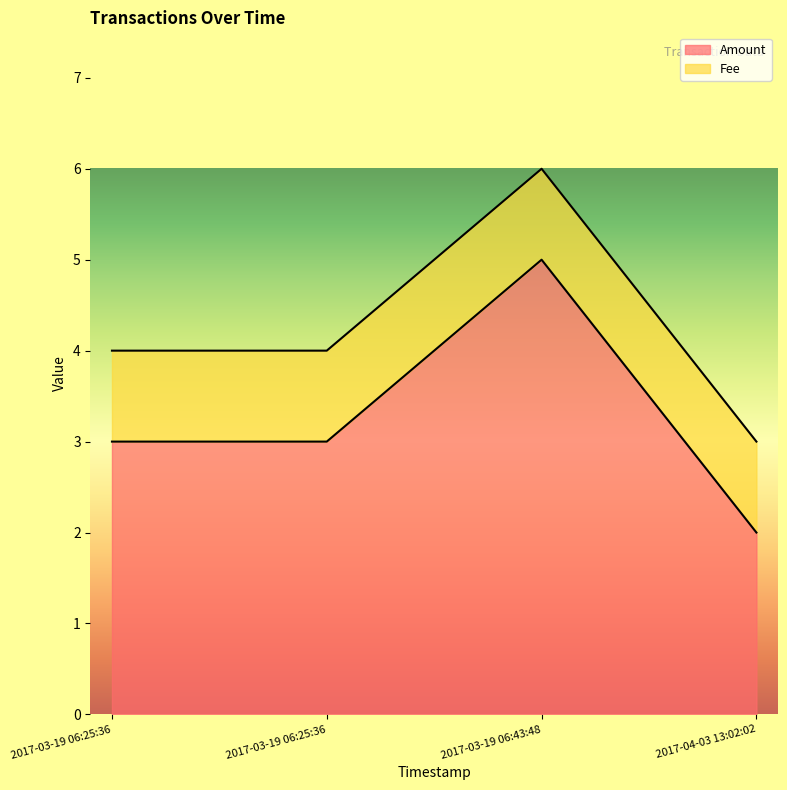

True or false: Amount and Fee cross at least once.

False